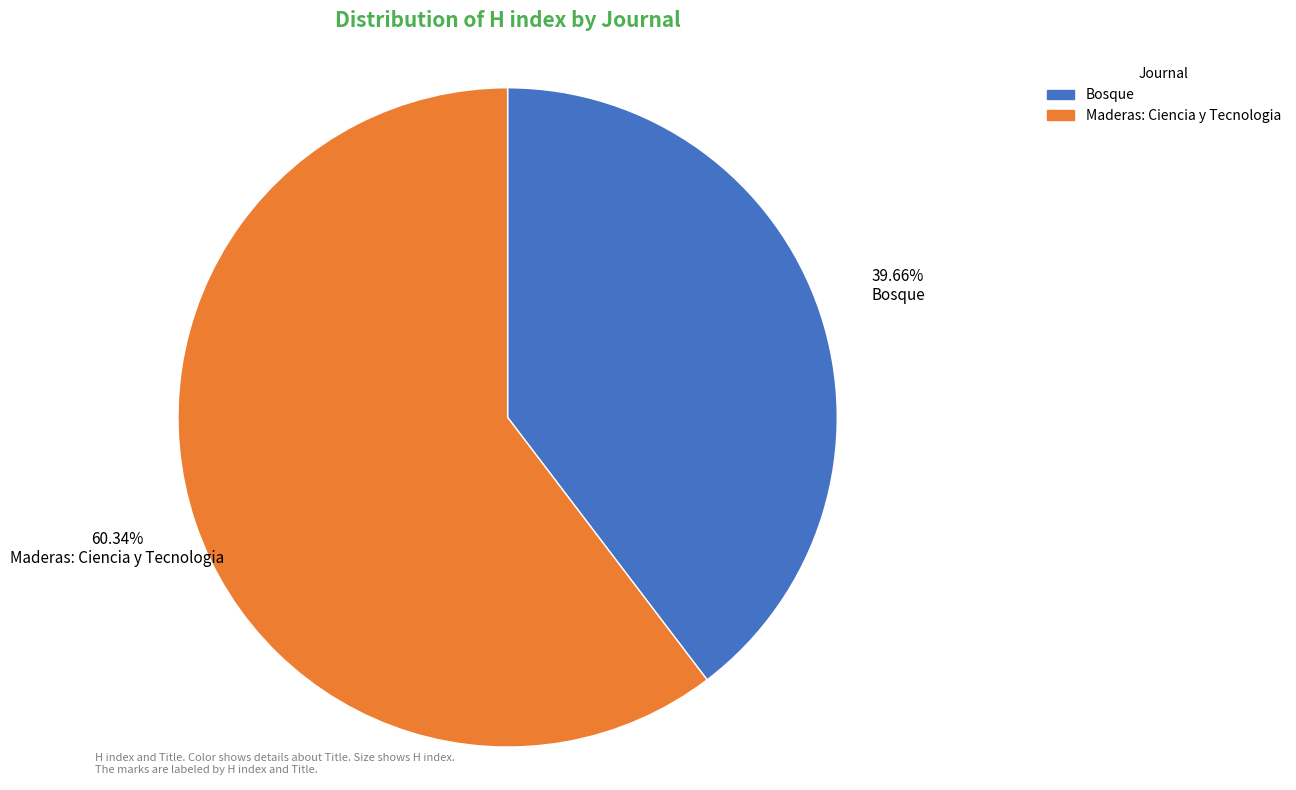

True or false: Maderas: Ciencia y Tecnologia accounts for 60% of the total.

True